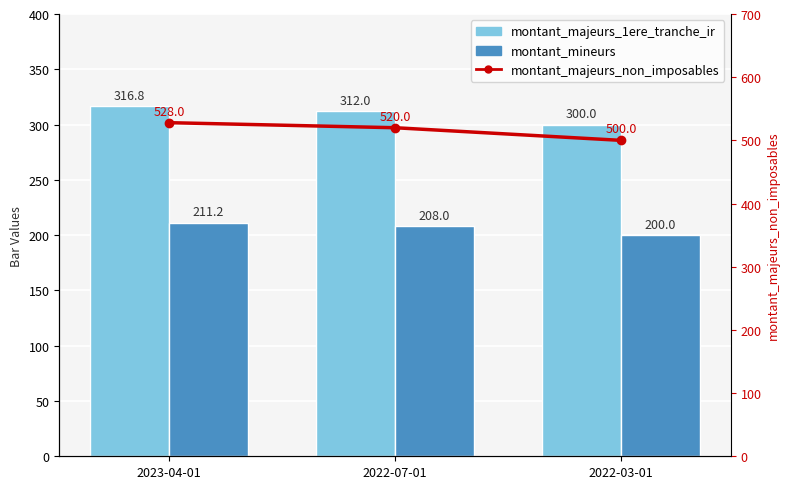

Reading left to right, list all the values displayed in this chart.

montant_majeurs_1ere_tranche_ir: 2023-04-01=316.8	2022-07-01=312.0	2022-03-01=300.0
montant_mineurs: 2023-04-01=211.2	2022-07-01=208.0	2022-03-01=200.0
montant_majeurs_non_imposables: 2023-04-01=528.0	2022-07-01=520.0	2022-03-01=500.0